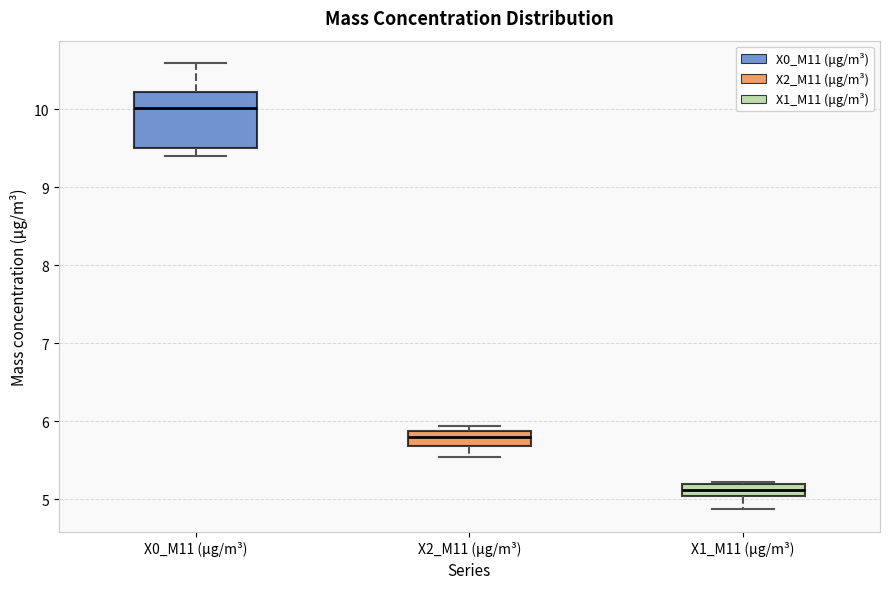

Comparing the boxes themselves (not the whiskers), which one is the tallest?

X0_M11 (μg/m³)